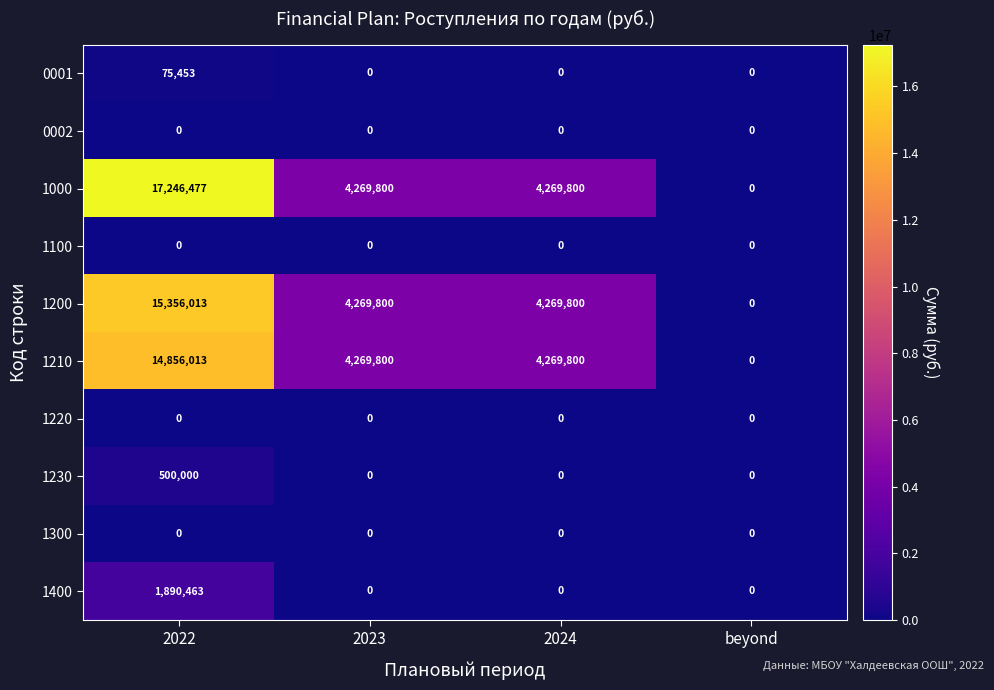

Between 2022 and 2024, which series saw the biggest shift?

1000